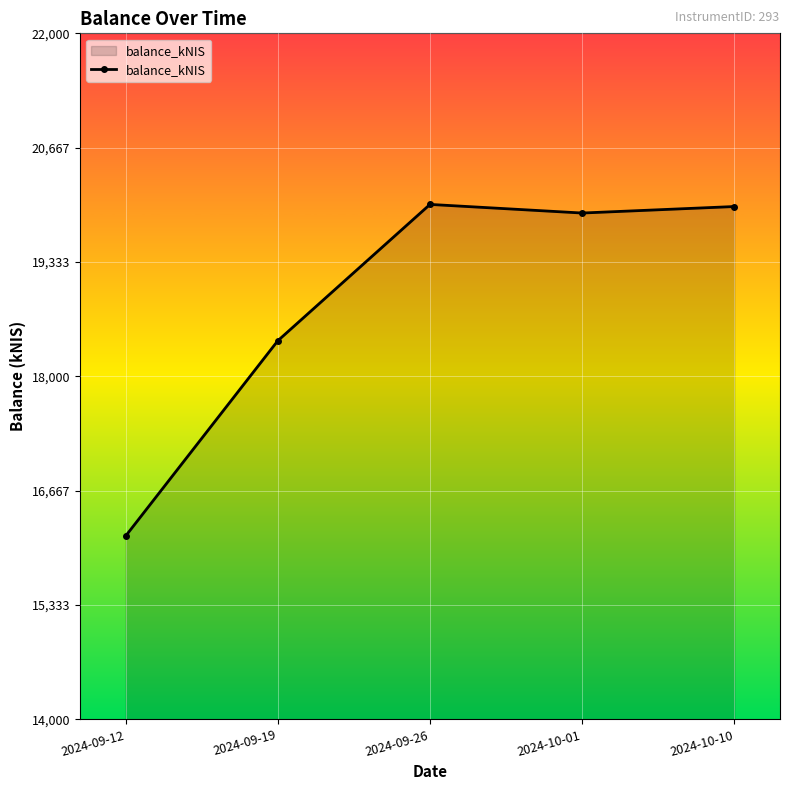

What position from the left is 2024-10-01?

4